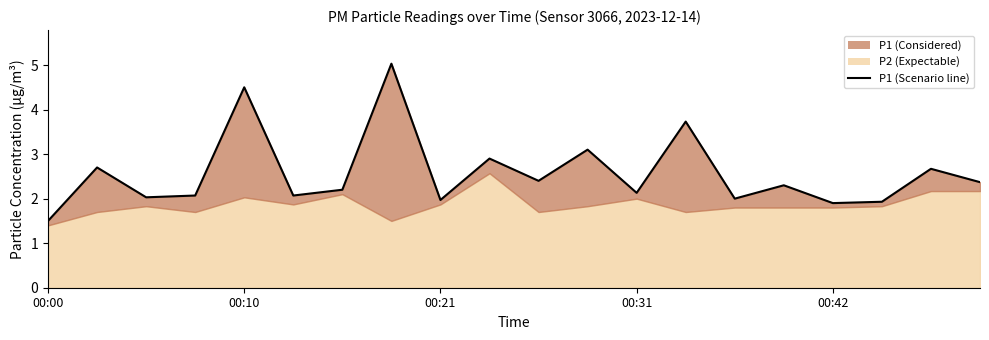

What is the change in value from 6 to 15?

+0.1